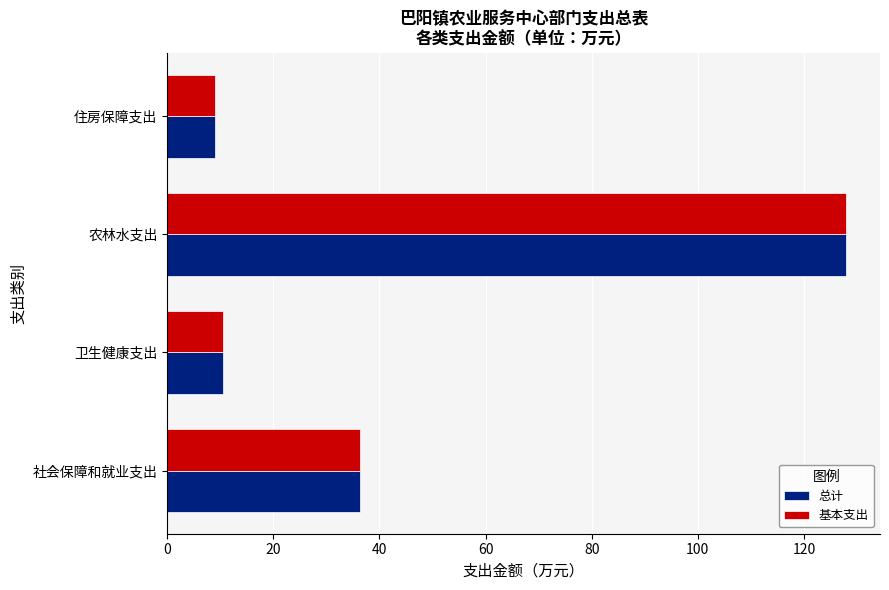

At which label is 基本支出 closest to 68?

社会保障和就业支出